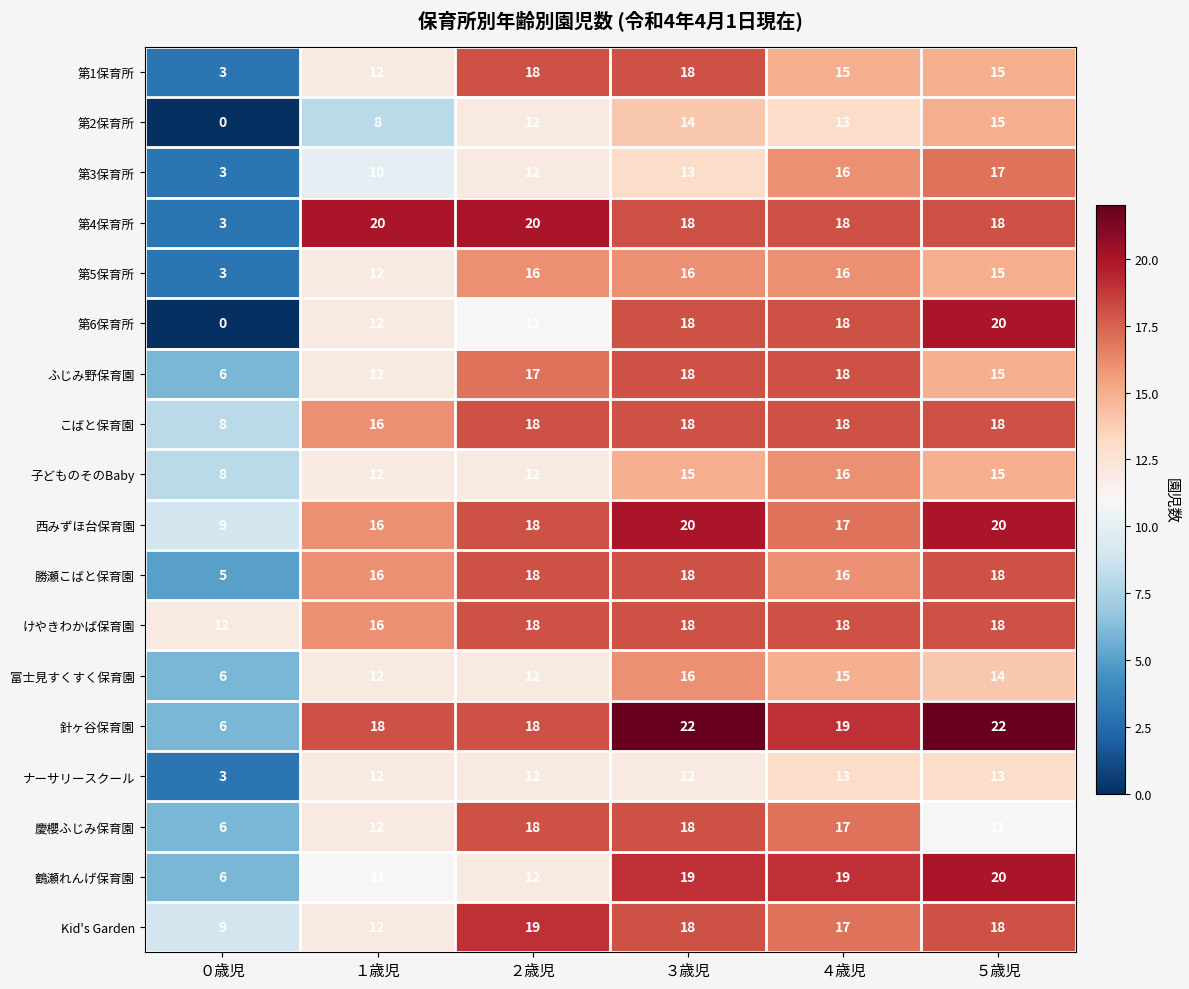

What is the total value across all series at １歳児?

239